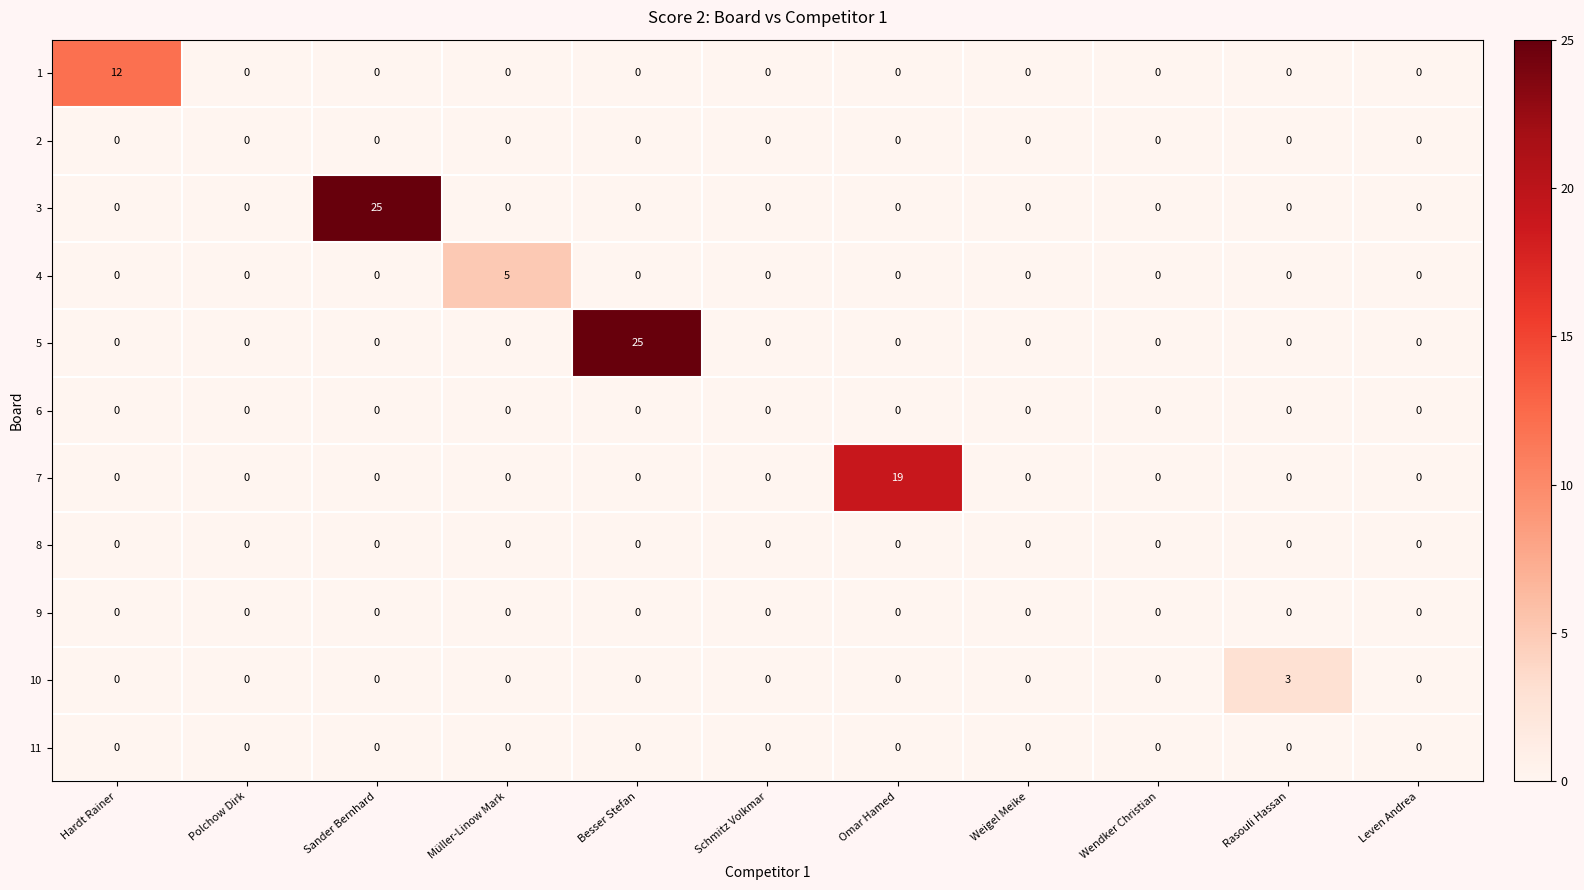

What is the greatest value displayed?

25